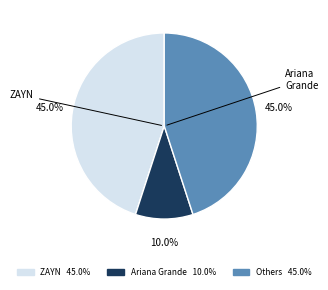

Does any single category account for the majority?

No